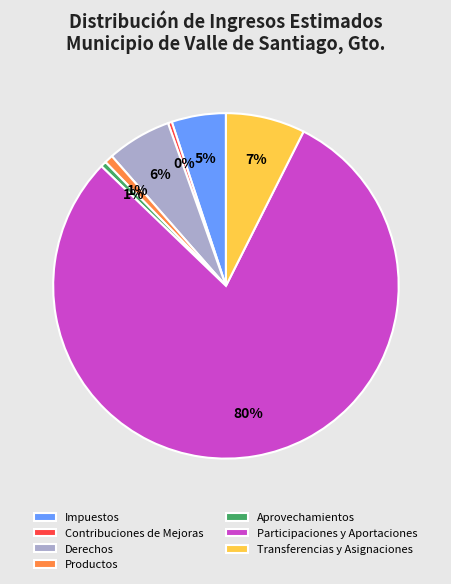

To the nearest percent, what is the difference between the Contribuciones de Mejoras and Impuestos slice percentages?

5%